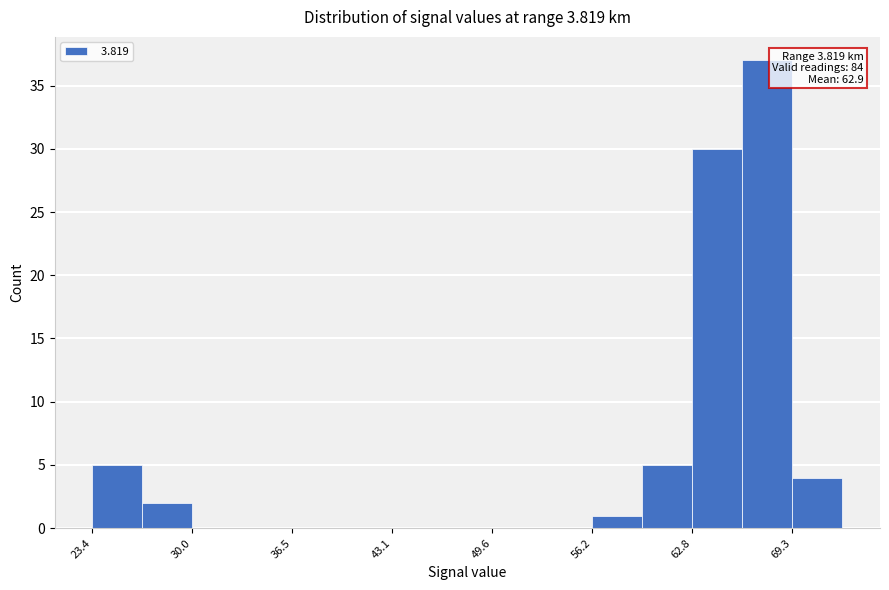

Around what value on the x-axis is the tallest bar? Give the approximate position of its centre, as read against the axis.

68